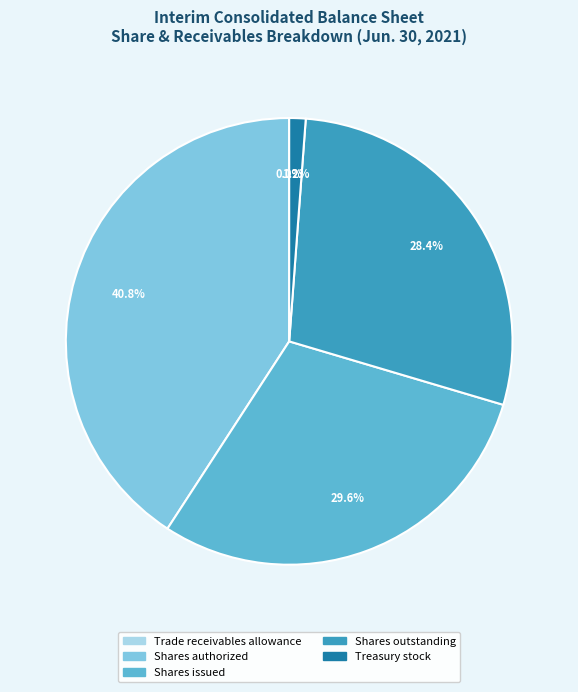

What is the largest slice in the pie chart?

Shares authorized